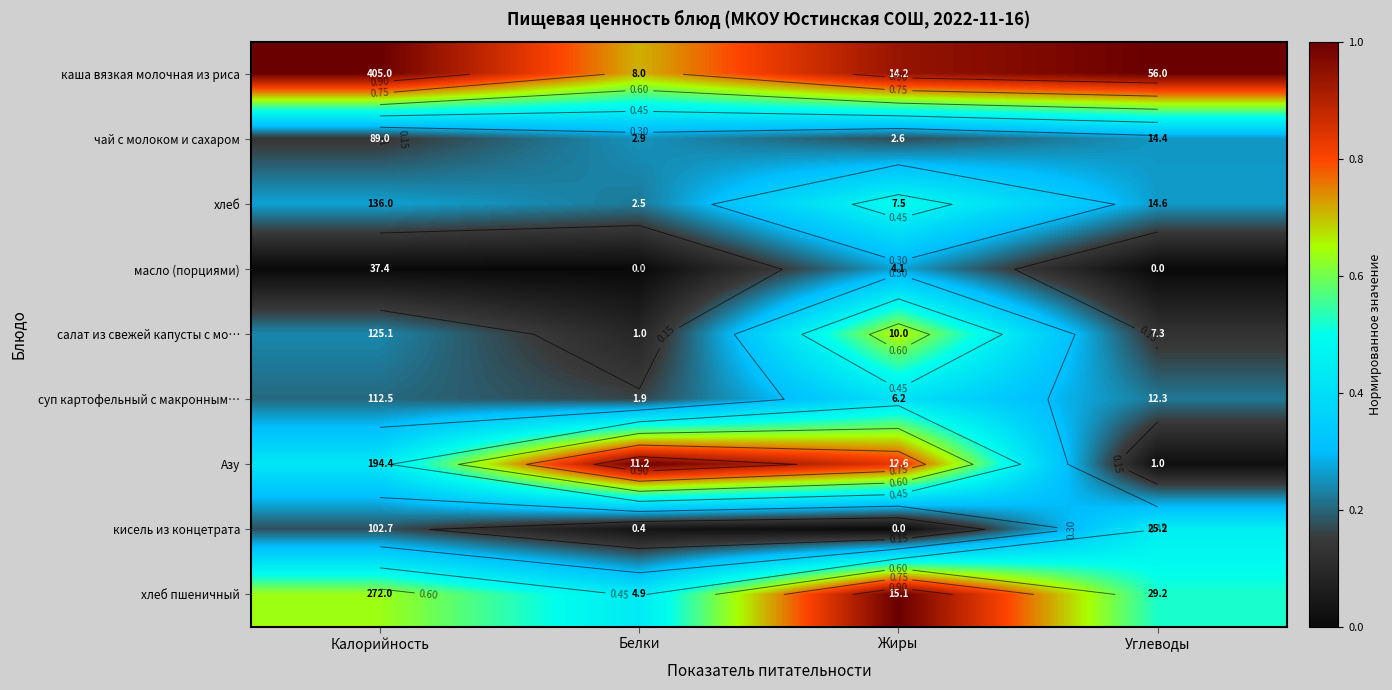

Which series has the largest total across all categories?

каша вязкая молочная из риса